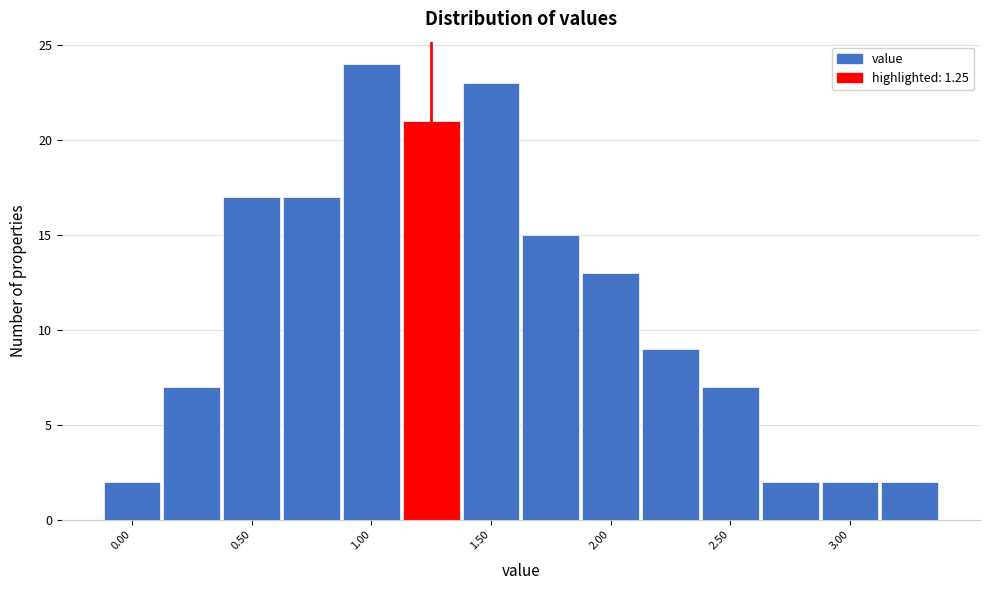

Which range on the x-axis has the tallest bar?

0.875 to 1.125